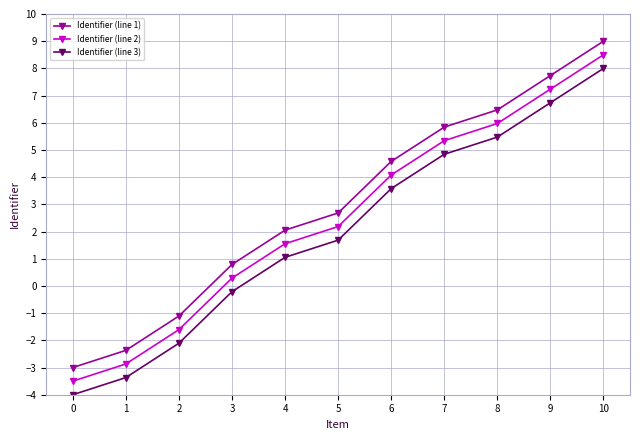

True or false: Identifier (line 1) and Identifier (line 2) intersect in this chart.

False